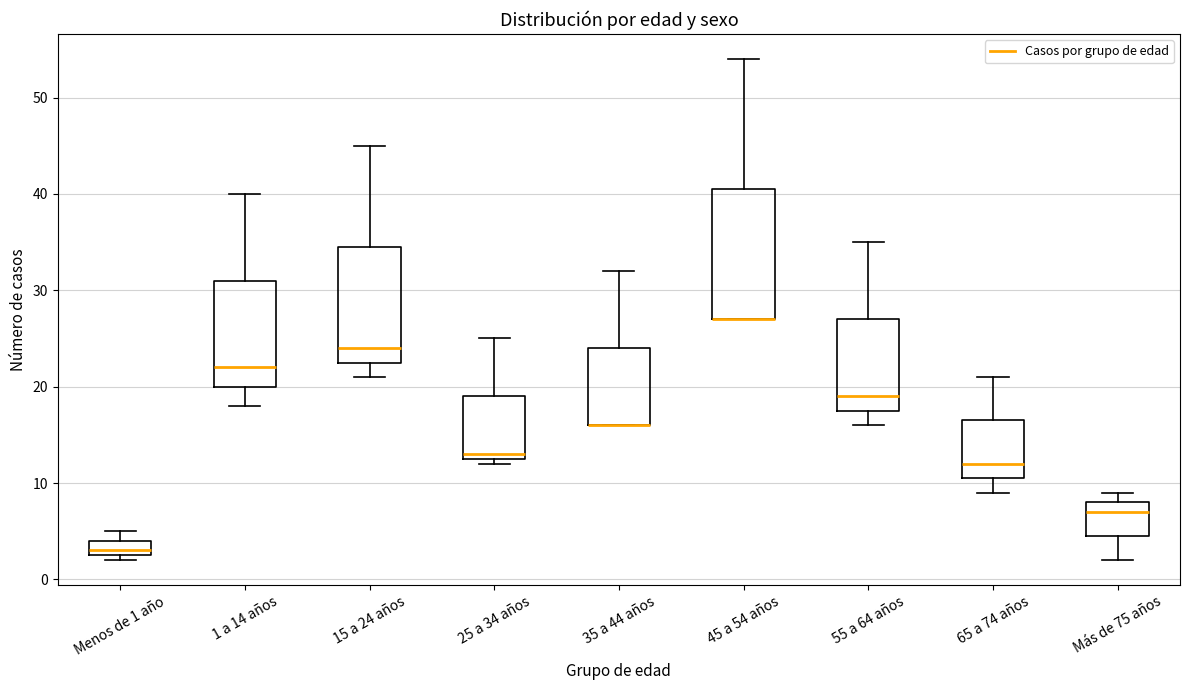

Which box is the tallest, from its lower edge to its upper edge?

45 a 54 años